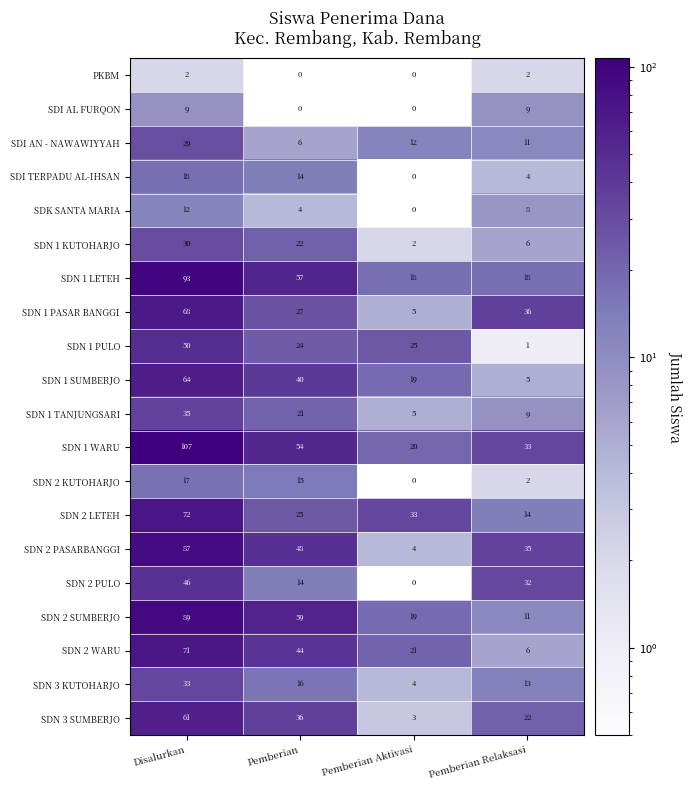

Count the SDN 2 LETEH values in the range 25 to 72.

3